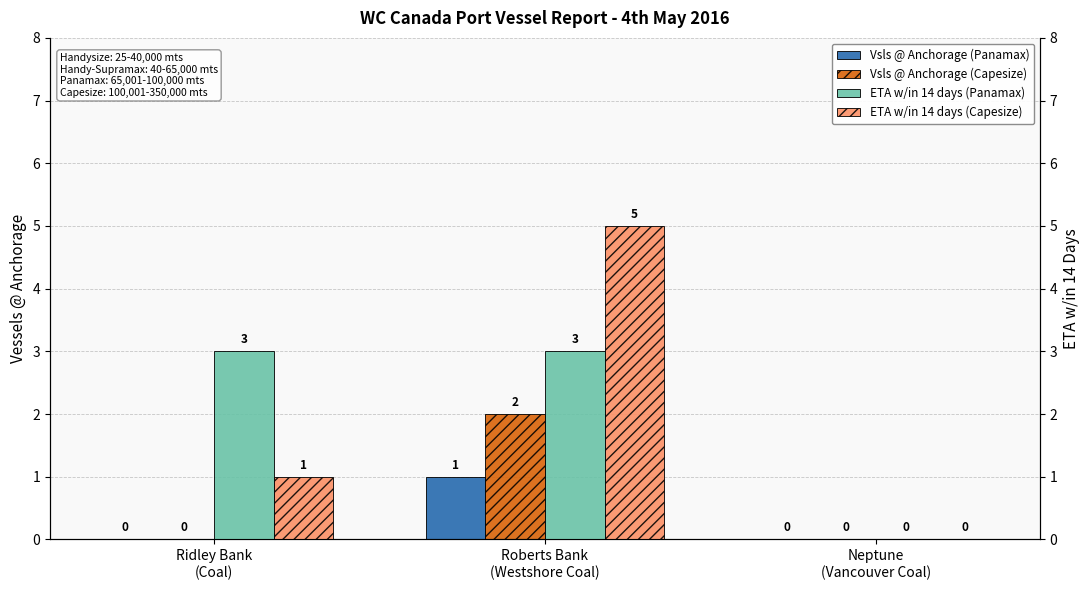

What is the label of the 3rd bar from the right?

Ridley Bank
(Coal)